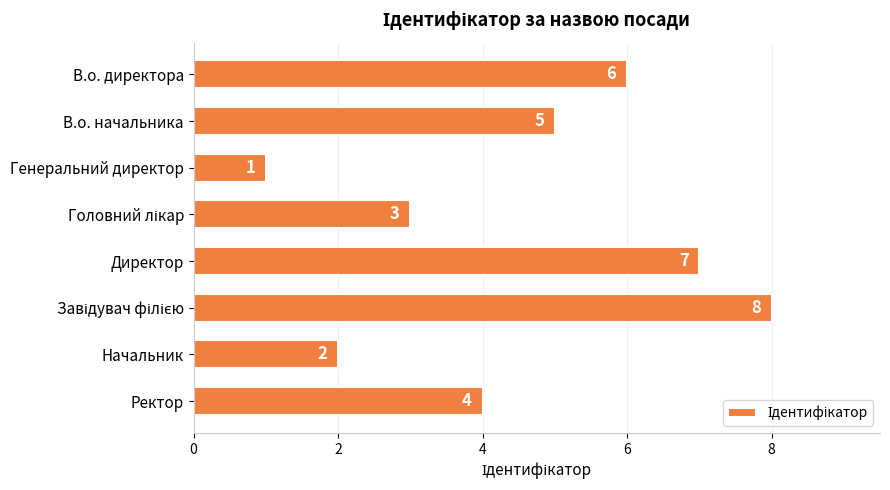

Between Директор and Генеральний директор, which is larger?

Директор